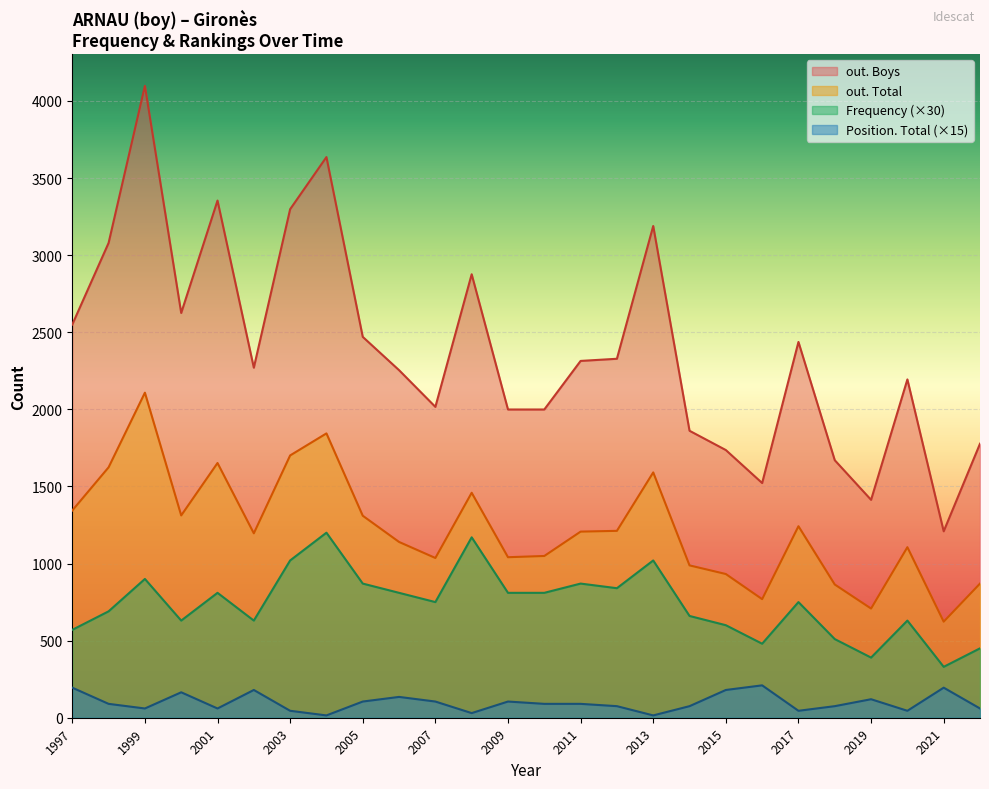

List the series in order of their peak value, lowest first.

Position. Total (×15), Frequency (×30), out. Total, out. Boys